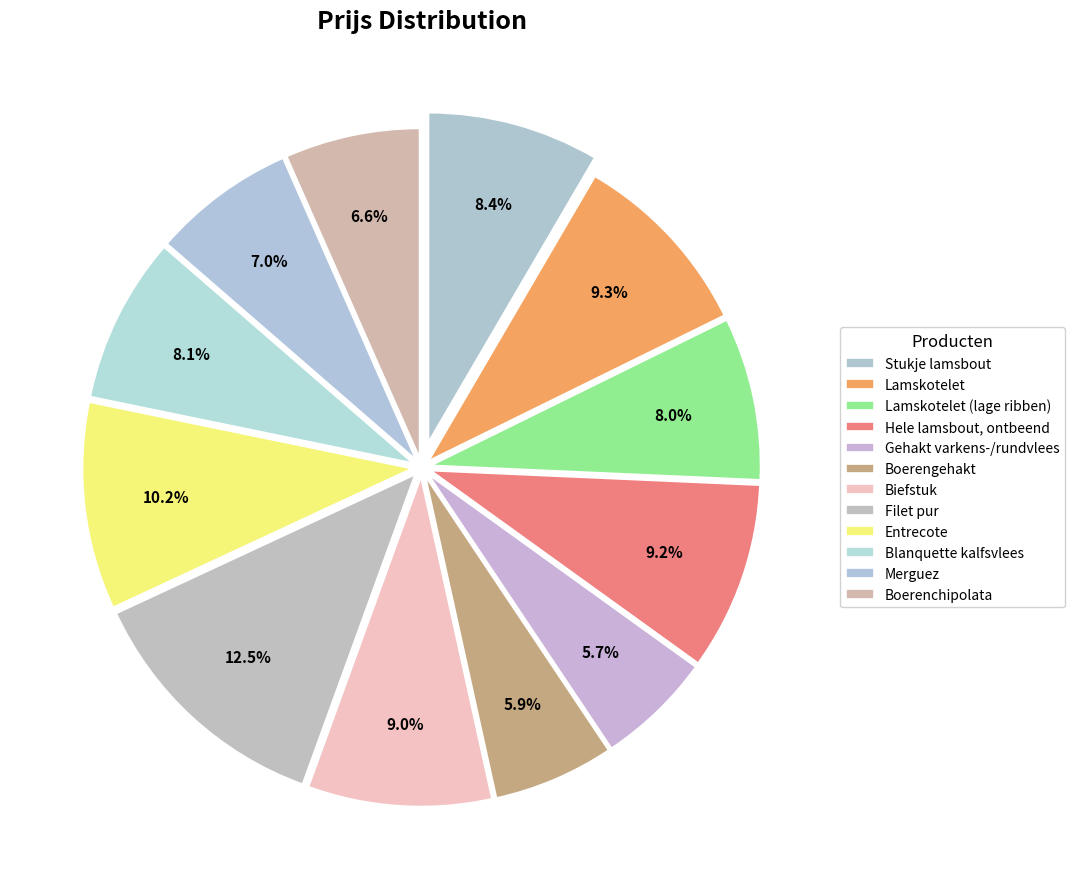

How many segments does this pie chart have?

12